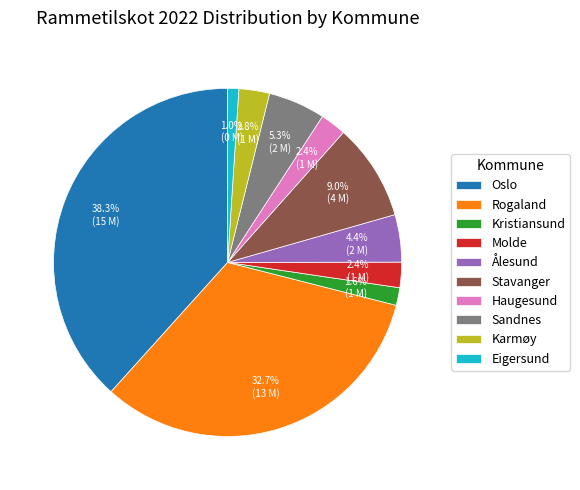

Is there a majority slice in this chart?

No